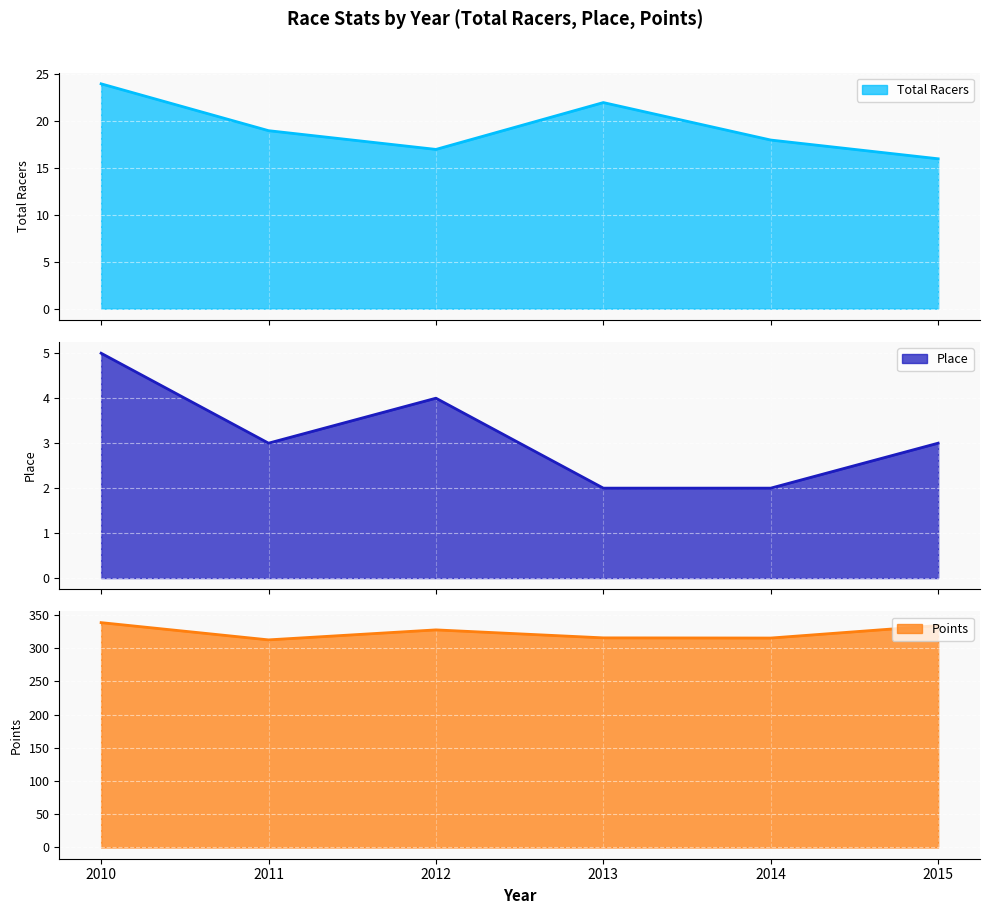

At which label does Points first exceed 327?

2010